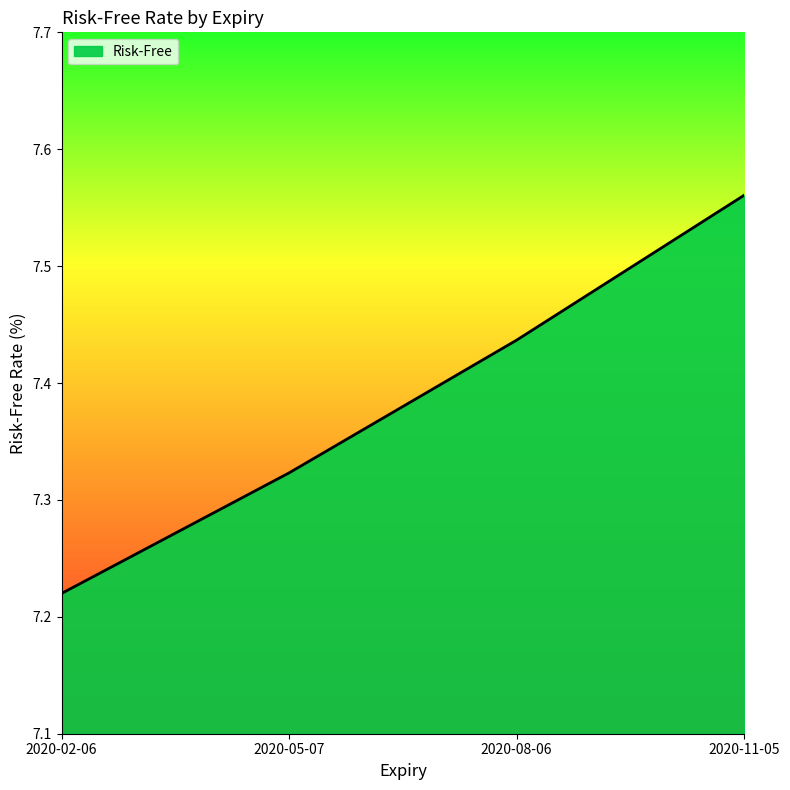

What is the change in value from 2020-08-06 to 2020-11-05?

+0.1